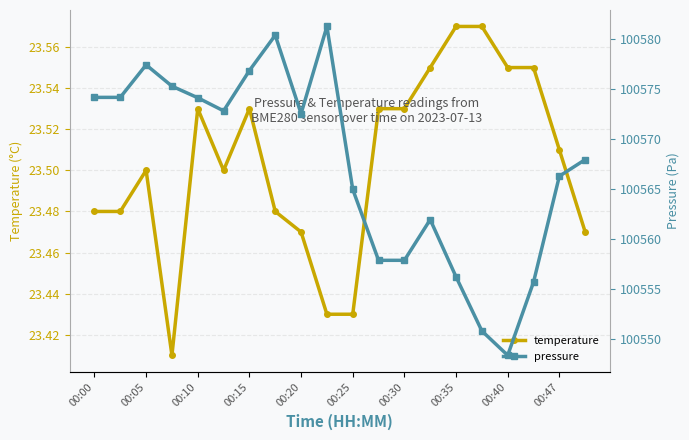

Rank the series by their average value, from highest to lowest.

pressure, temperature